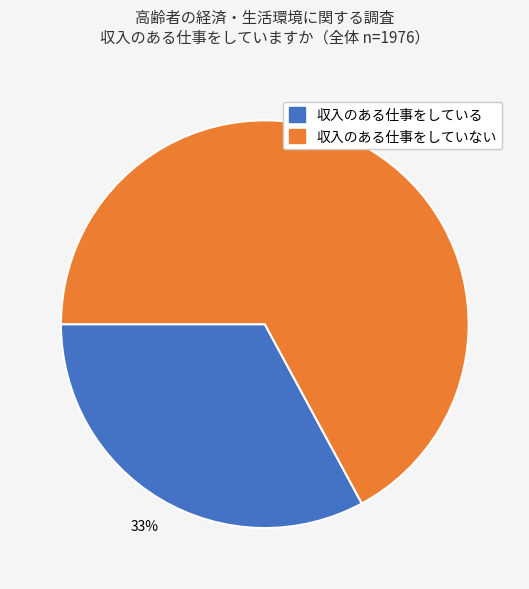

Between 収入のある仕事をしていない and 収入のある仕事をしている, which is larger?

収入のある仕事をしていない